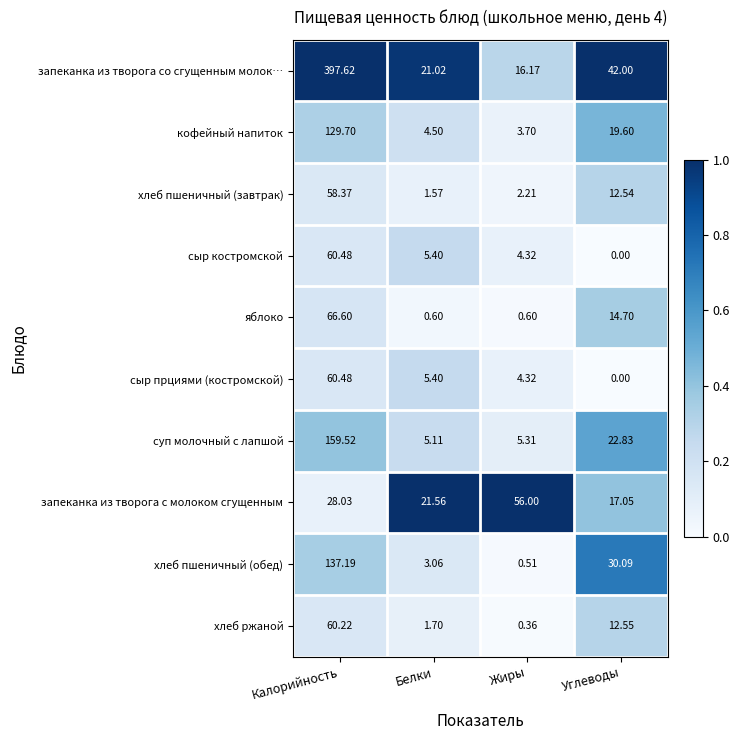

Rank the categories by запеканка из творога с молоком сгущенным value from lowest to highest.

Углеводы, Белки, Калорийность, Жиры